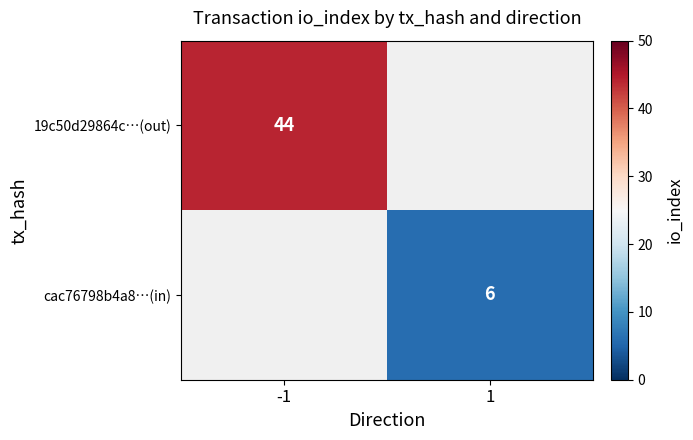

Is the value of 19c50d29864c…(out) at -1 greater than the value of cac76798b4a8…(in) at 1?

Yes